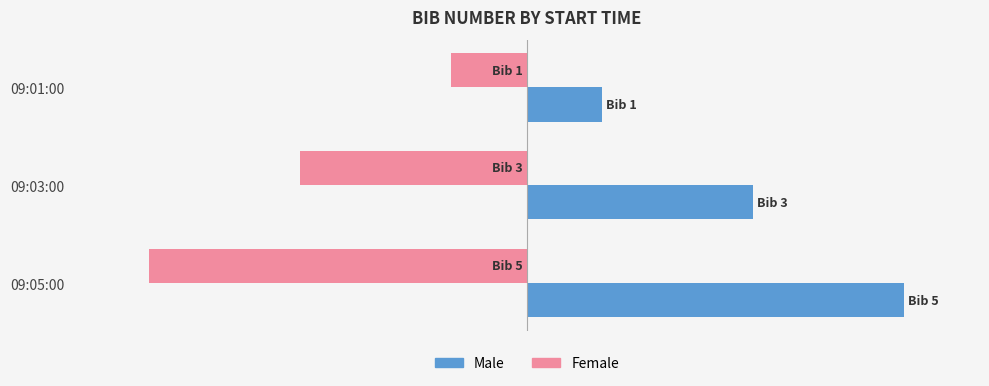

What are all the series names shown in the legend?

Male, Female